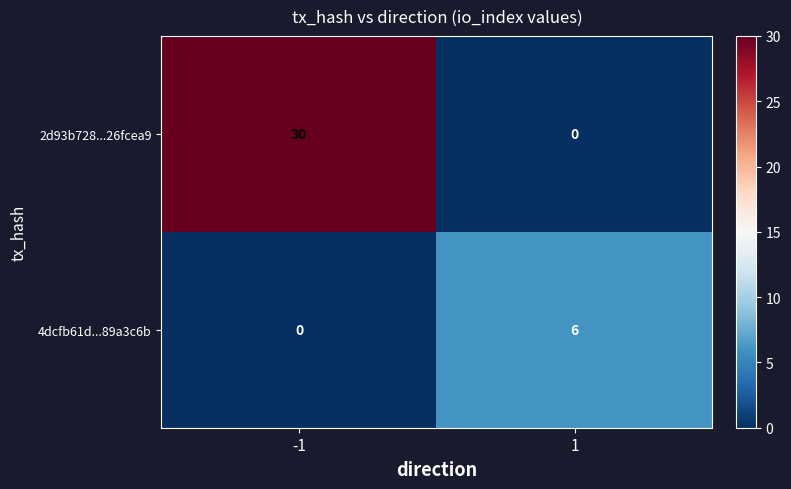

Reading left to right, what are all the values shown in this chart?

2d93b728...26fcea9: 30	0
4dcfb61d...89a3c6b: 0	6